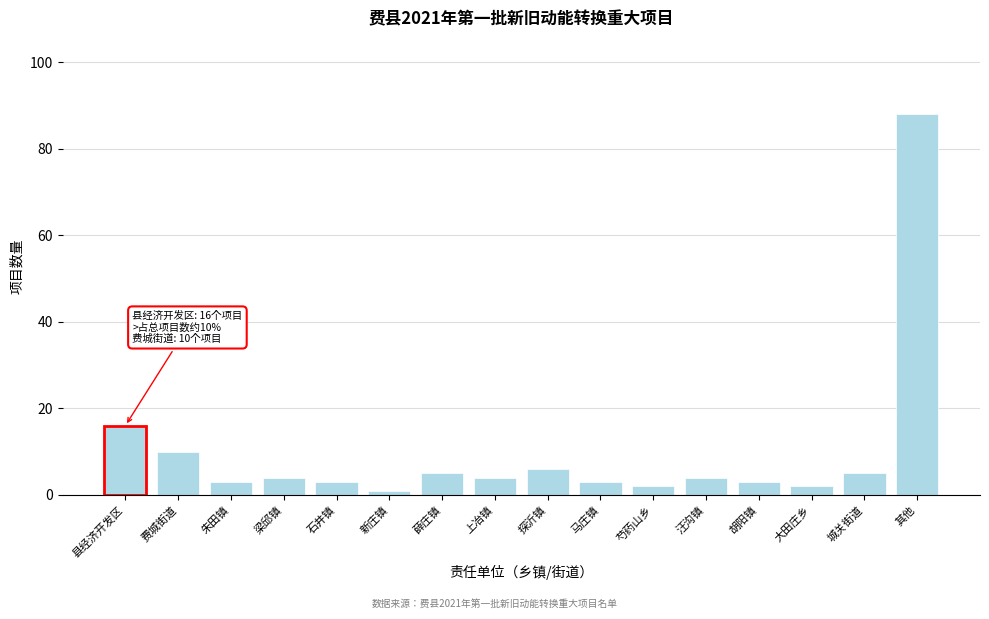

Reading left to right, what are all the values shown in this chart?

16	10	3	4	3	1	5	4	6	3	2	4	3	2	5	88